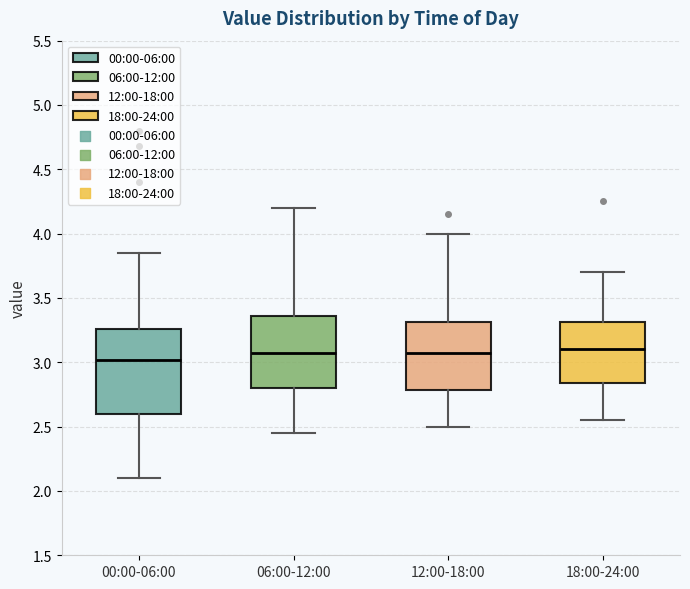

Reading left to right, transcribe this box plot: for each box, give where its median line is, the range the box spans, and where its two whiskers end, as read against the y-axis. The values are not printed on the chart, so give them approximately, as read against the axis.

00:00-06:00: median 3.00, box 2.60 to 3.25, whiskers 2.10 to 3.85
06:00-12:00: median 3.10, box 2.80 to 3.35, whiskers 2.45 to 4.20
12:00-18:00: median 3.10, box 2.80 to 3.30, whiskers 2.50 to 4.00
18:00-24:00: median 3.10, box 2.85 to 3.30, whiskers 2.55 to 3.70